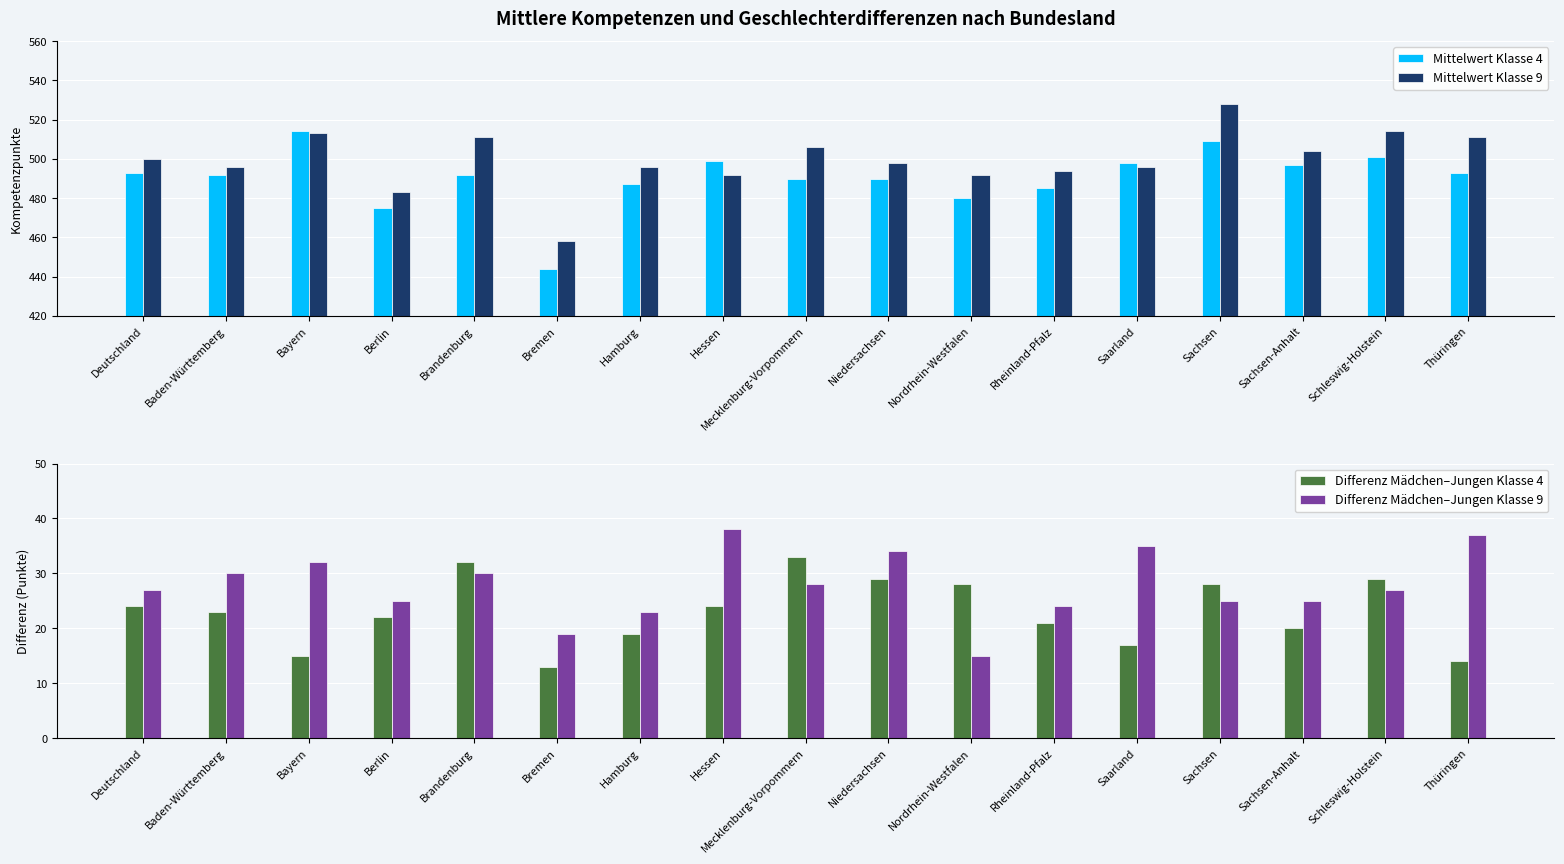

Reading right to left, what are all the values shown in this chart?

Mittelwert Klasse 4: 493	501	497	509	498	485	480	490	490	499	487	444	492	475	514	492	493
Mittelwert Klasse 9: 511	514	504	528	496	494	492	498	506	492	496	458	511	483	513	496	500
Differenz Mädchen–Jungen Klasse 4: 14	29	20	28	17	21	28	29	33	24	19	13	32	22	15	23	24
Differenz Mädchen–Jungen Klasse 9: 37	27	25	25	35	24	15	34	28	38	23	19	30	25	32	30	27